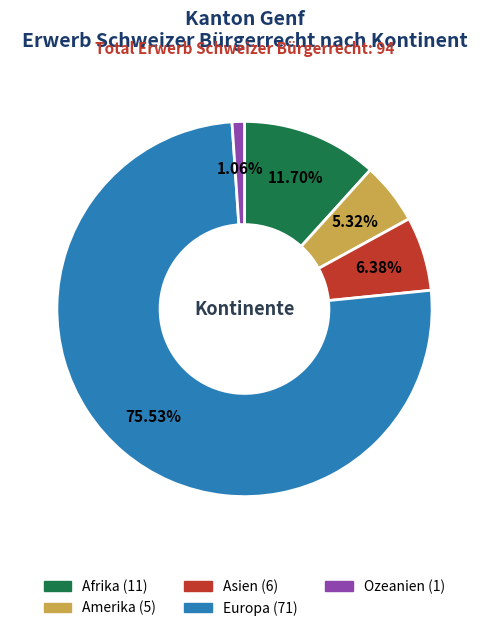

Which category has the smallest portion of the pie?

Ozeanien